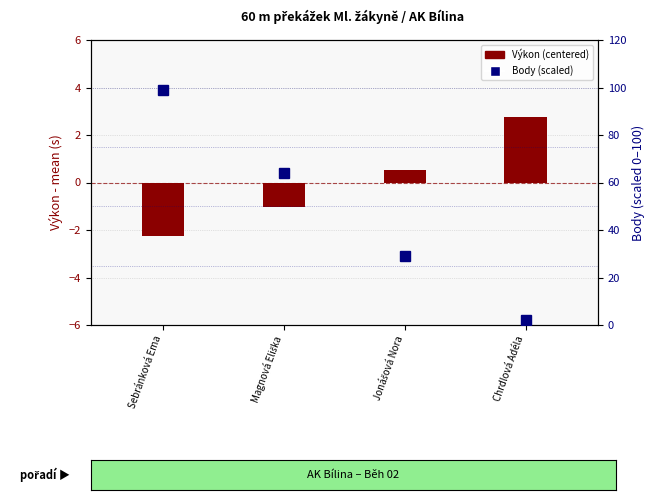

The value of Výkon (centered) at Jonášová Nora is 1.0. True or false?

False